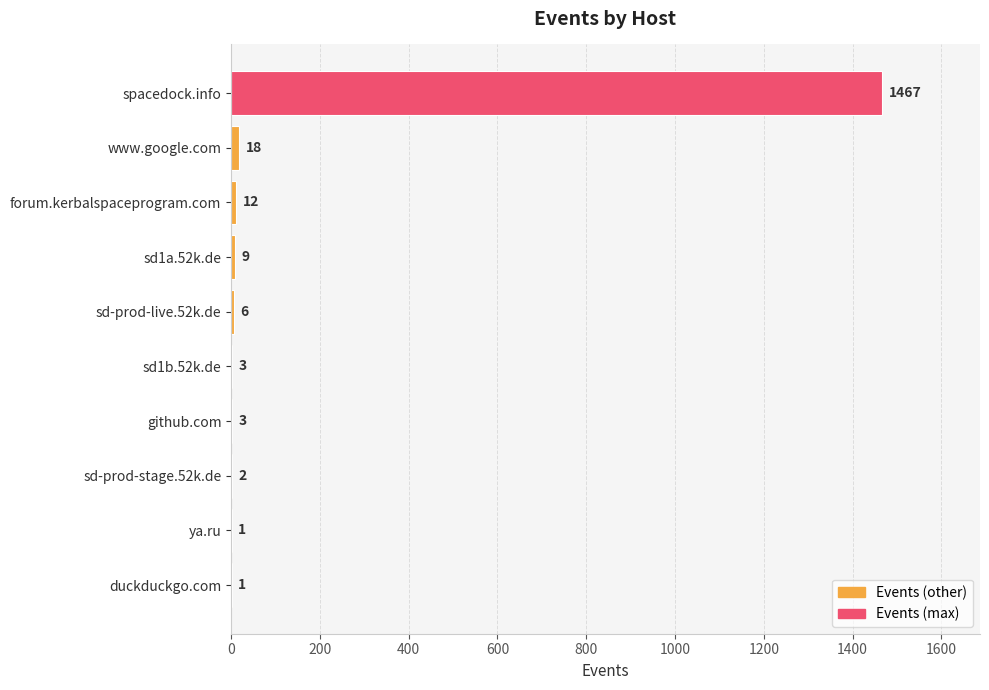

How many distinct data groups are displayed?

1